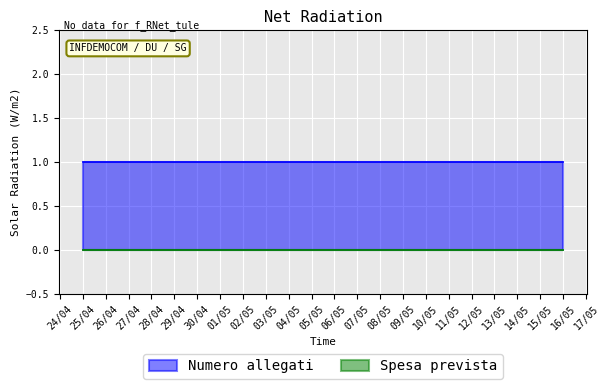

True or false: Numero allegati and Spesa prevista cross at least once.

False